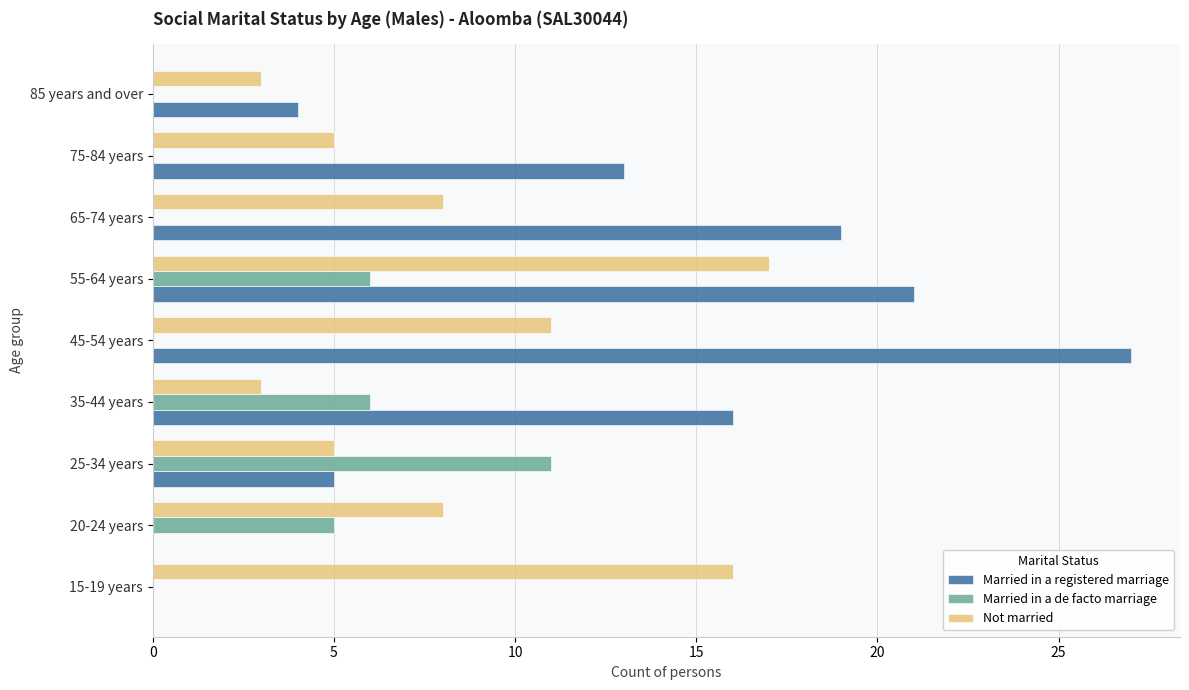

At which label does Not married reach its peak?

55-64 years